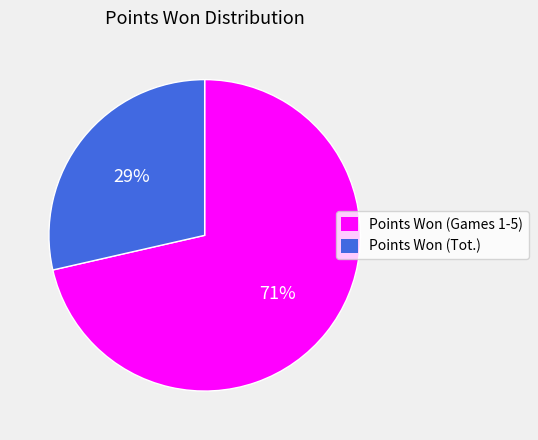

To the nearest percent, what is the average slice percentage?

50%